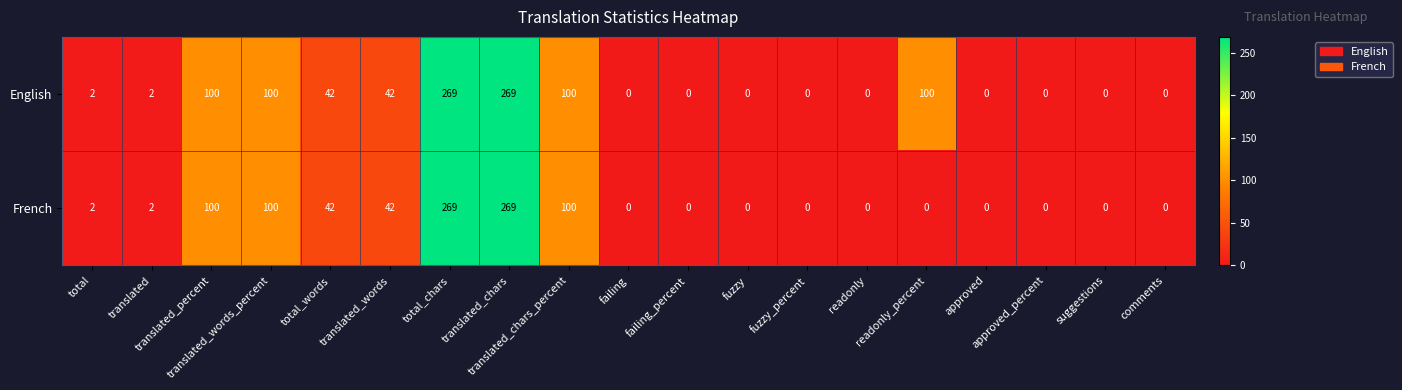

How many distinct data groups are displayed?

2